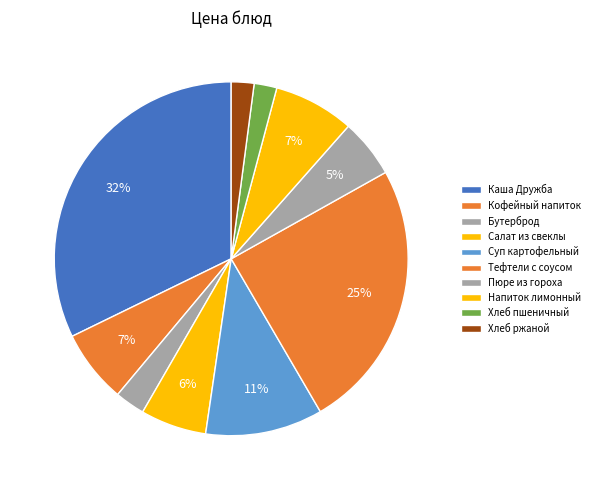

Which category has the smallest portion of the pie?

Хлеб пшеничный